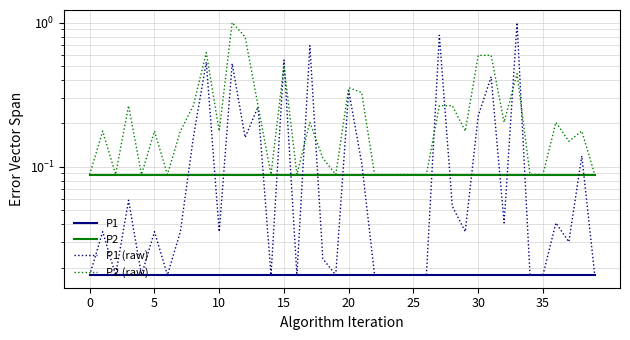

The value of P2 at 30 is 0.1. True or false?

True